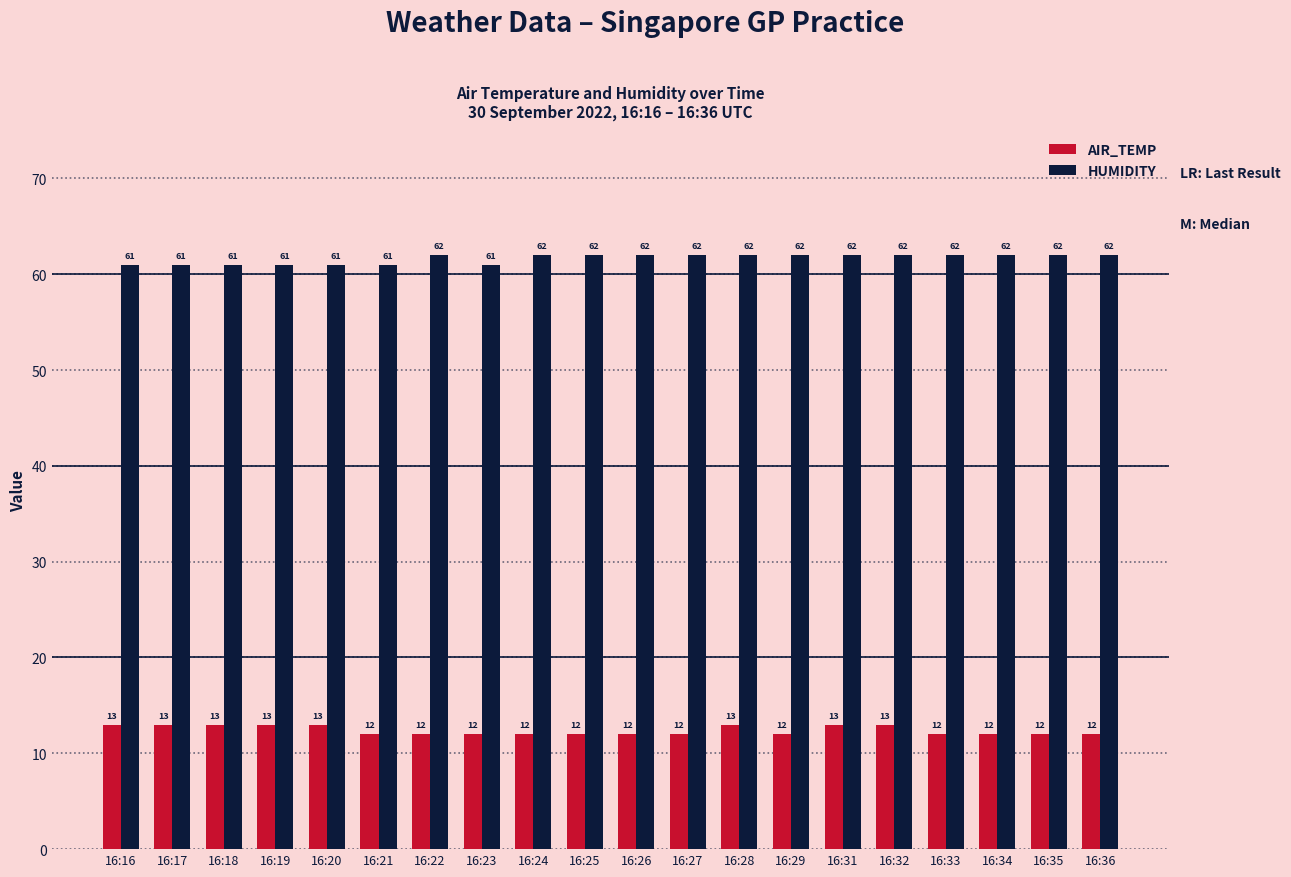

What is the total value across all series at 16:29?

74